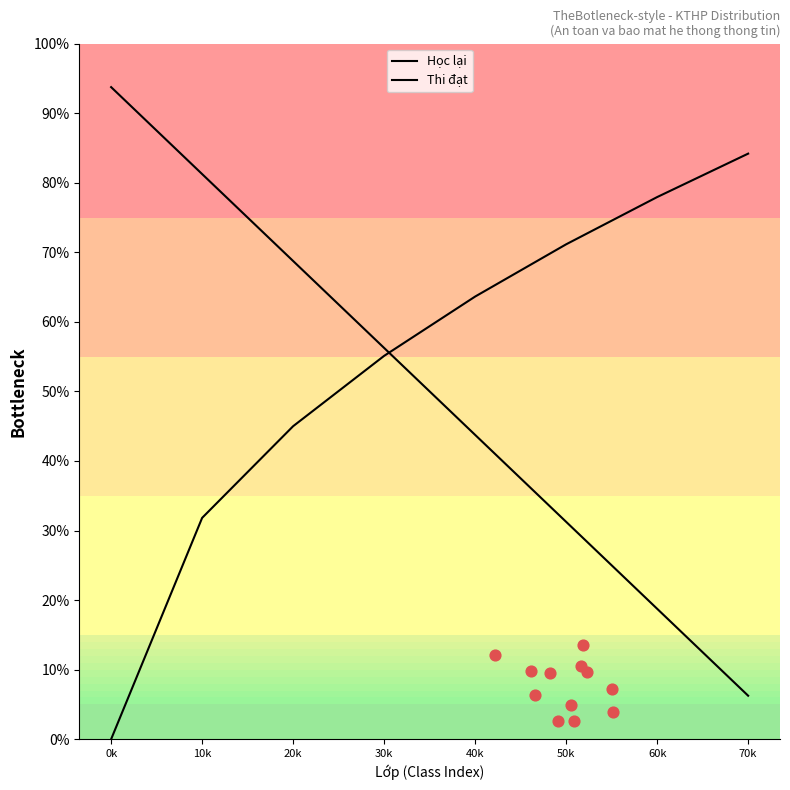

What is the total value across all series at 50k?

102.4